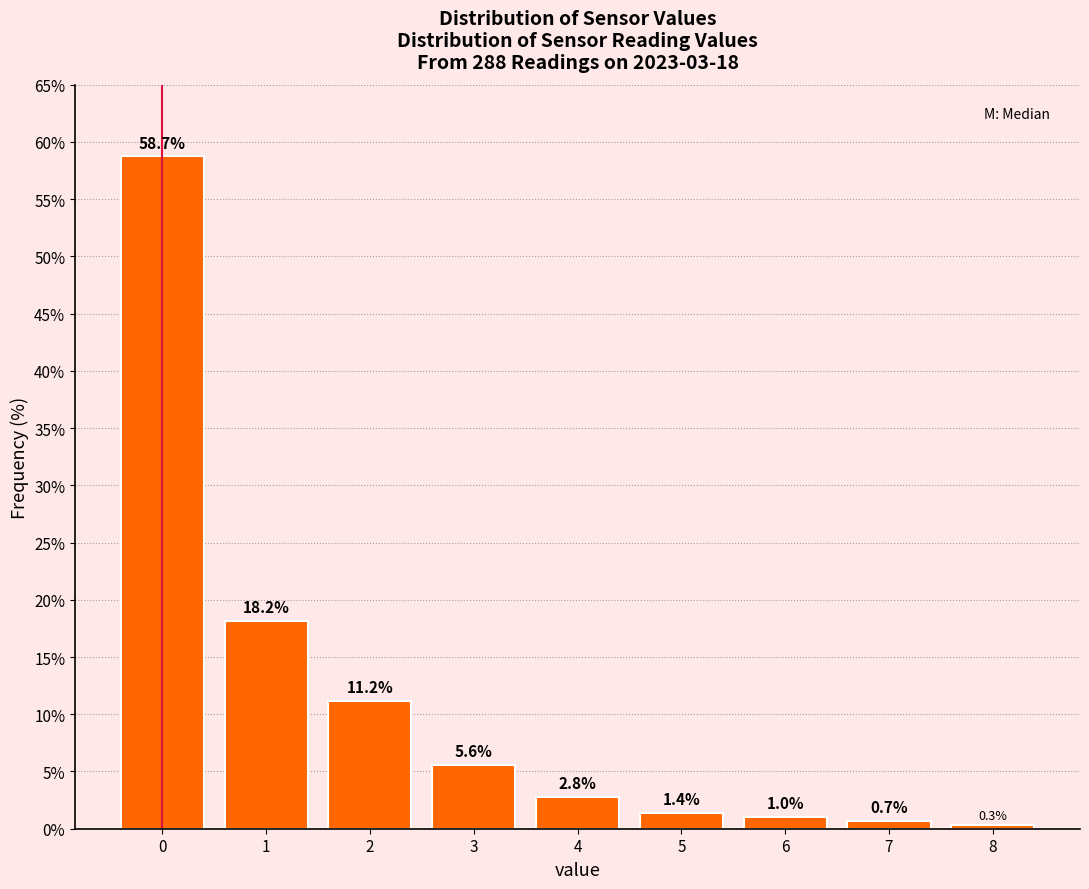

Reading left to right, extract all data points from this chart.

58.7	18.2	11.2	5.6	2.8	1.4	1.0	0.7	0.3